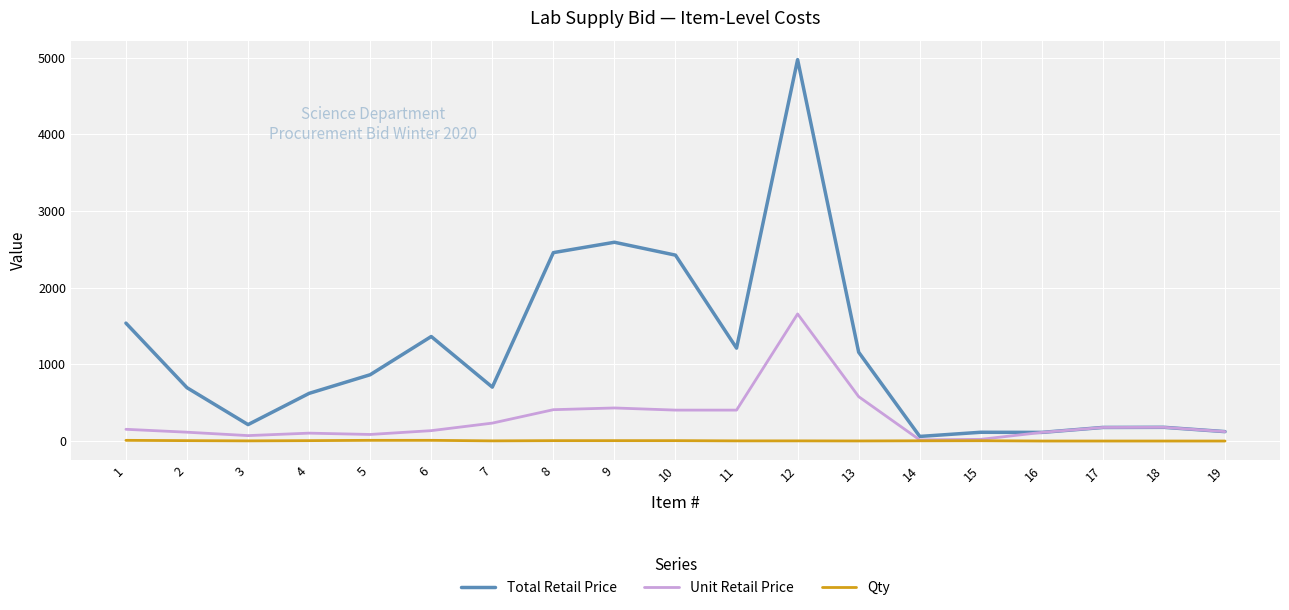

Which series changed the most between 9 and 19?

Total Retail Price